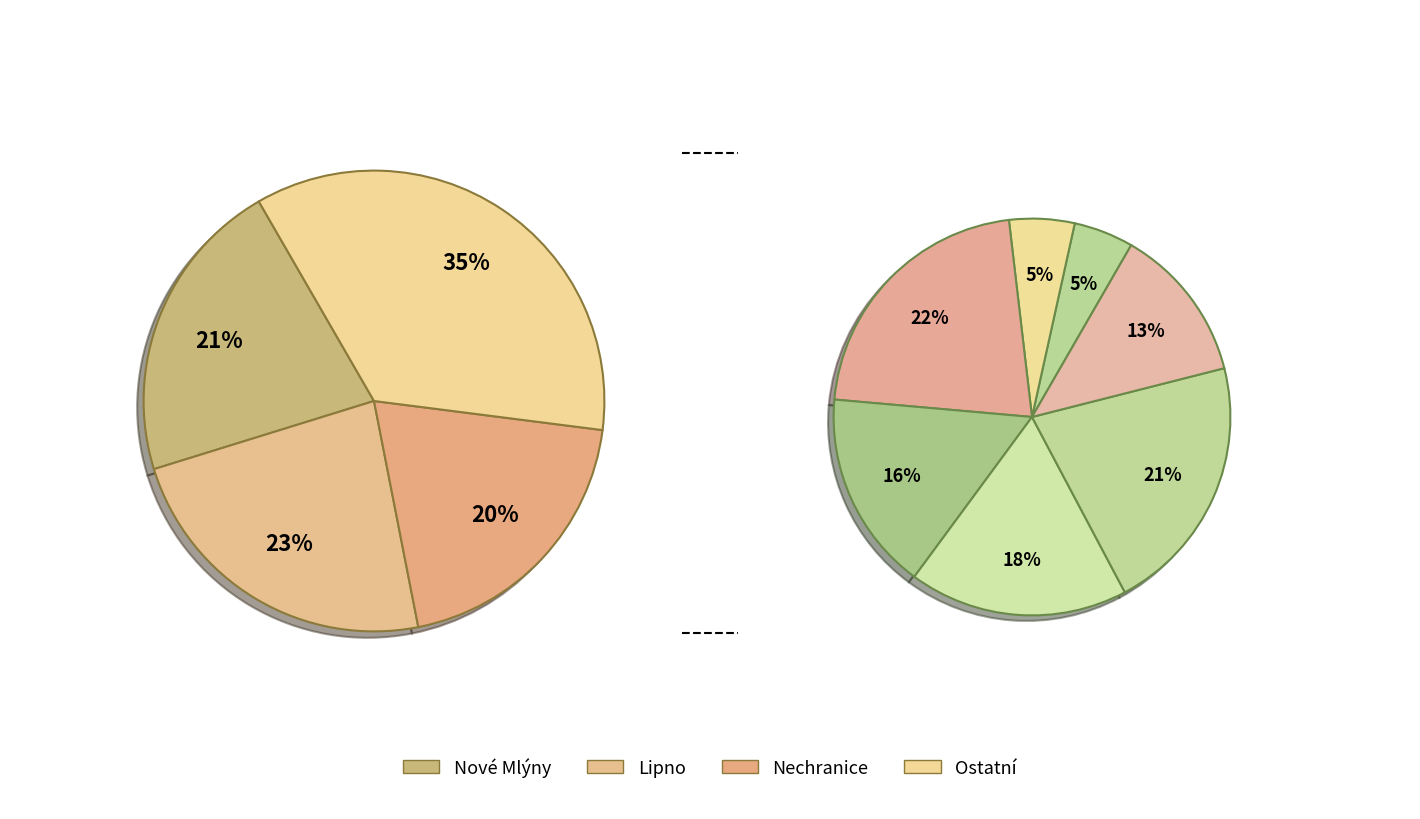

Count the number of slices in the pie.

10